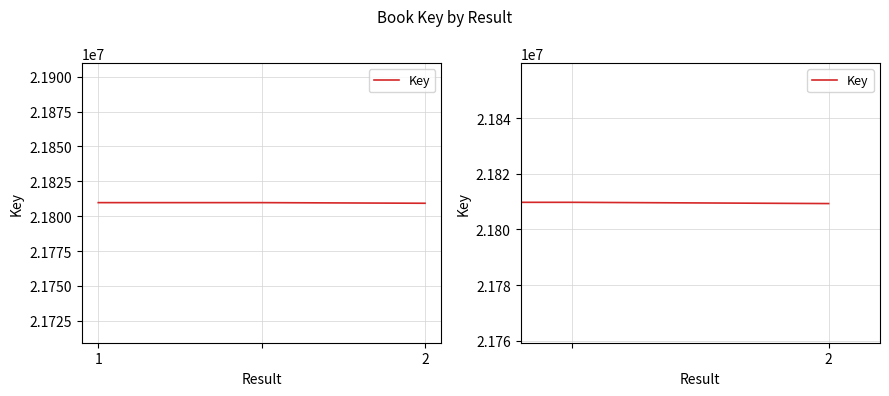

What is the ratio of the value at 2 to the value at 2?

1.0